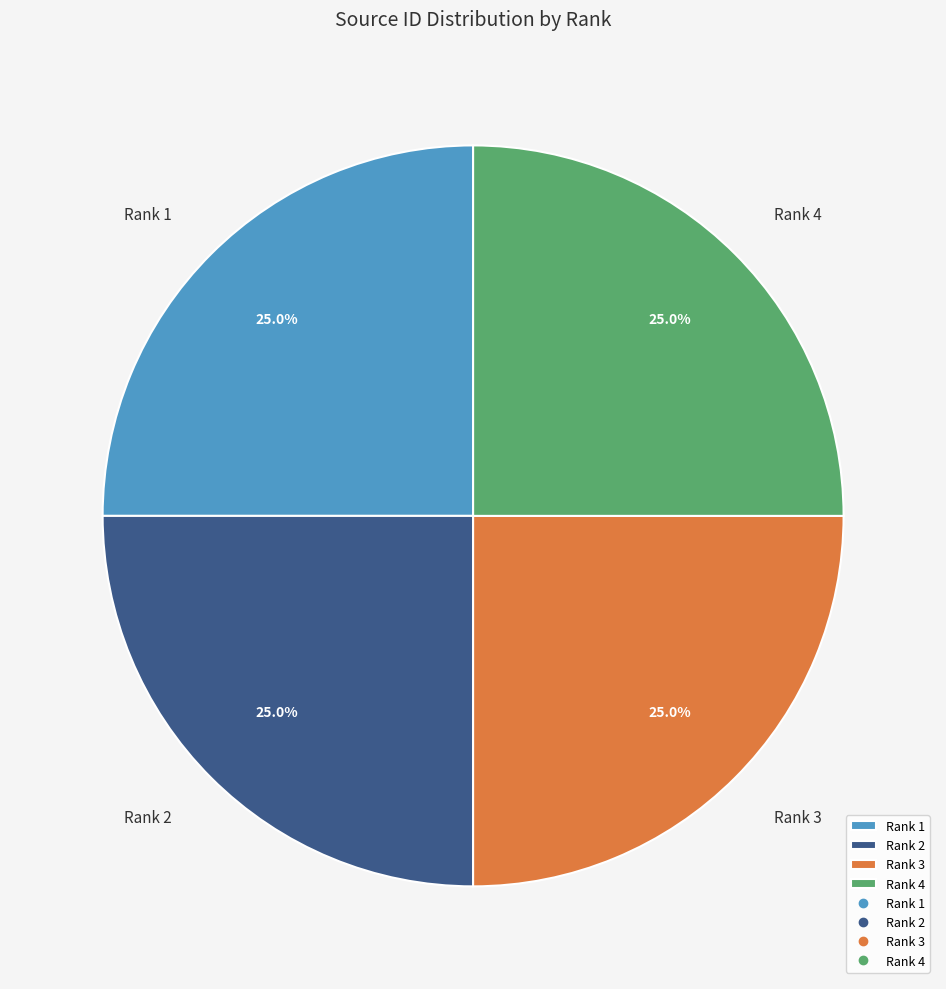

Approximately how many times larger is the value at Rank 4 compared to Rank 3?

1.0